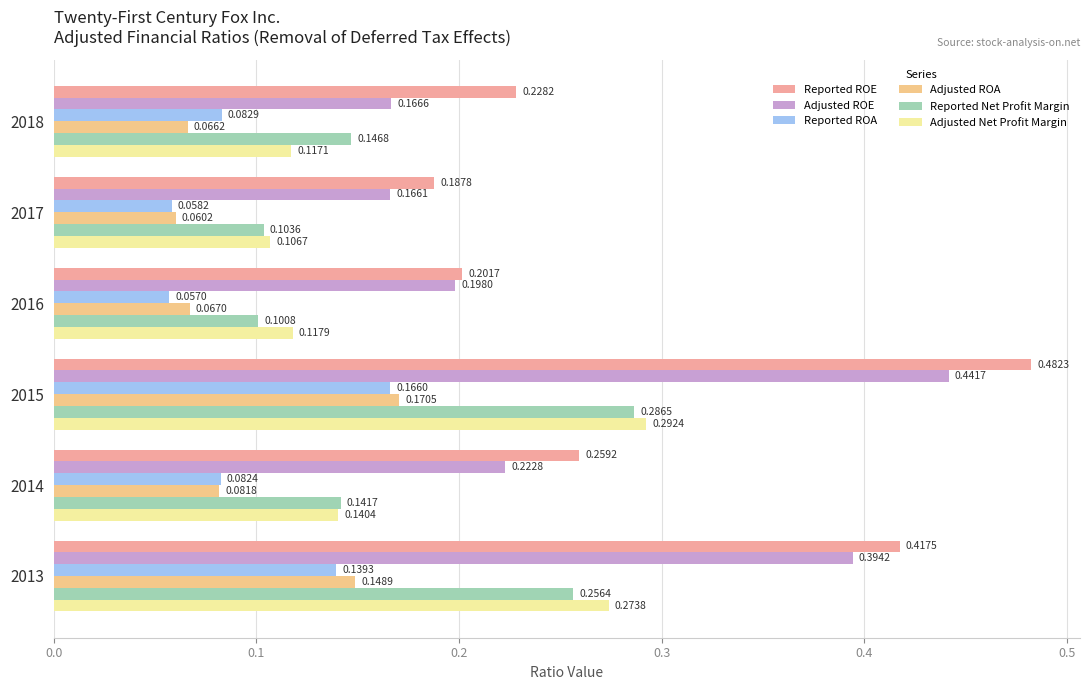

What is the sum of all Reported Net Profit Margin values?

1.0